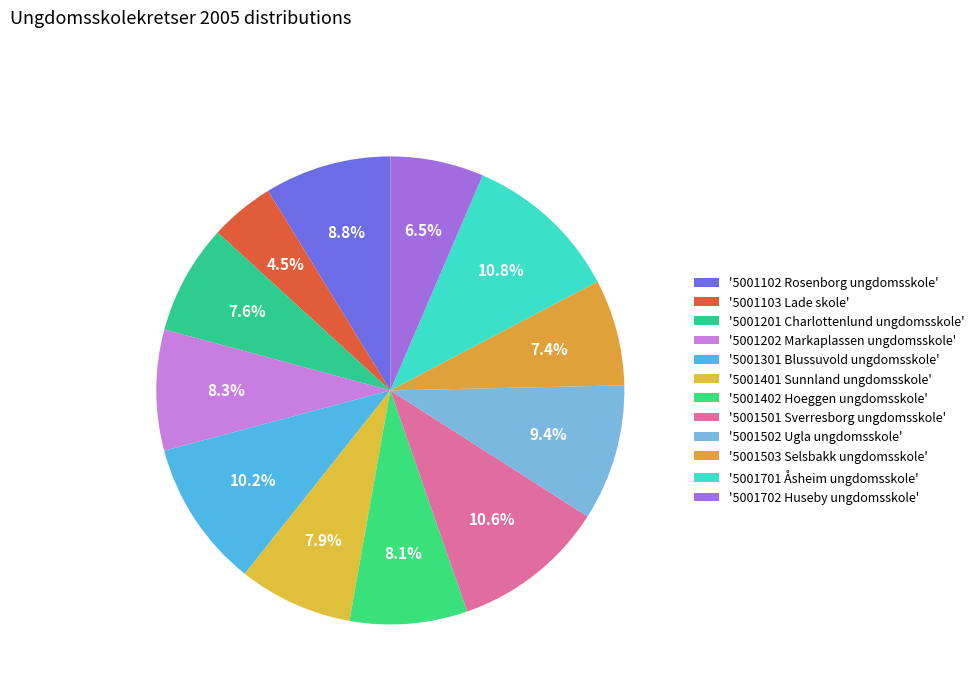

Count the number of slices in the pie.

12